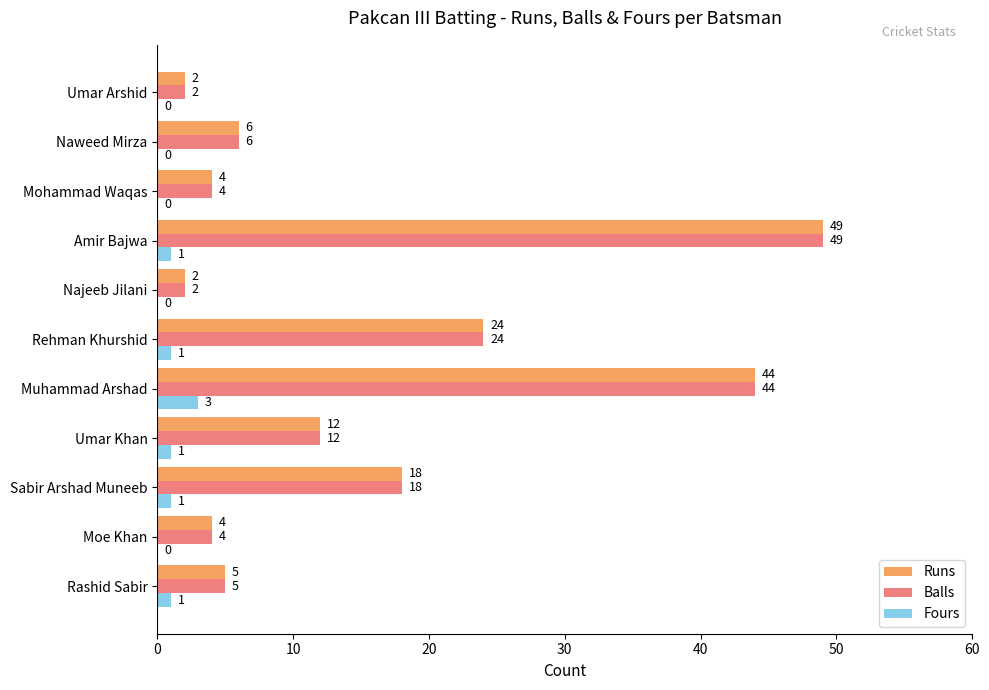

What are all the series names shown in the legend?

Runs, Balls, Fours